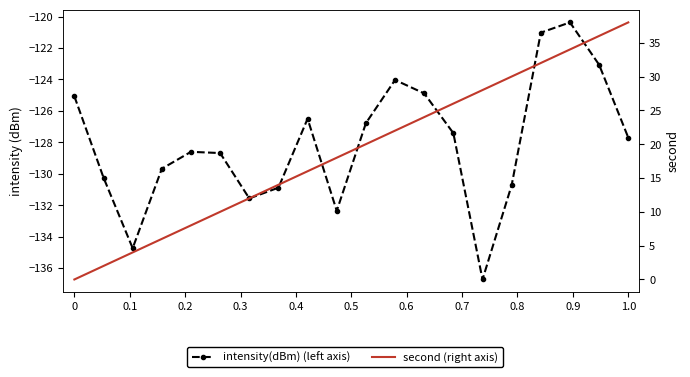

True or false: second (right axis) and intensity(dBm) (left axis) intersect in this chart.

False